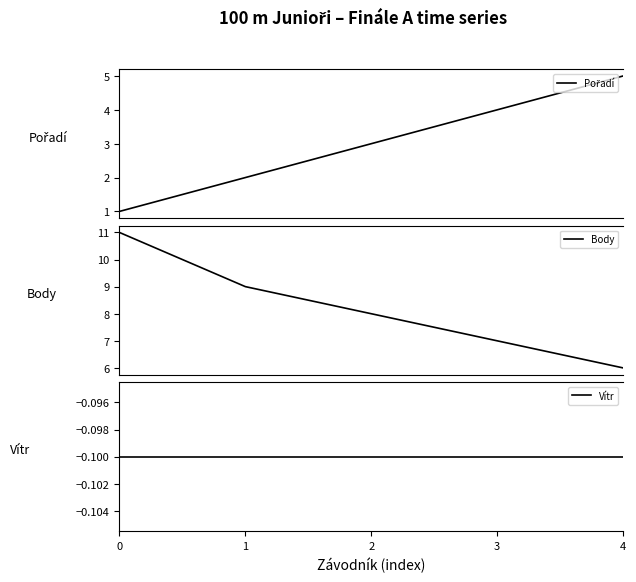

What is the lowest value of the Body series?

6